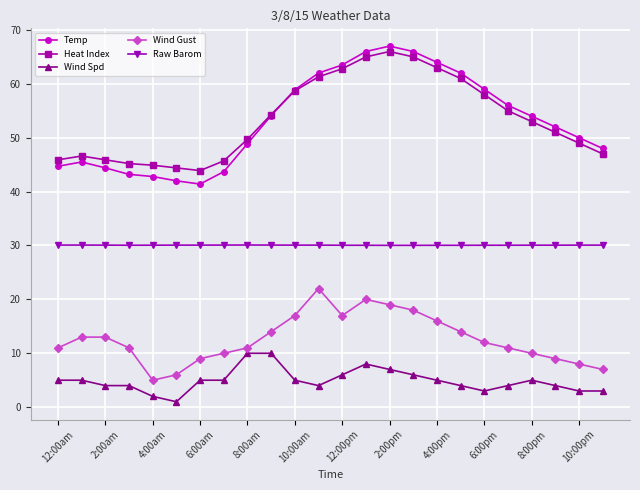

True or false: Raw Barom has more than 0 interior local peaks.

True